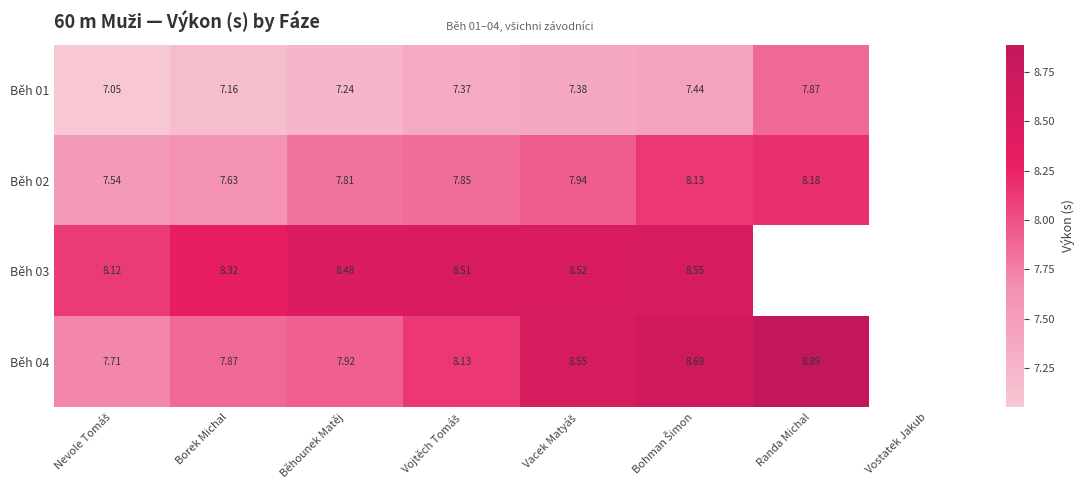

What is the sum of the Běh 04 values at Vojtěch Tomáš and Borek Michal?

16.0